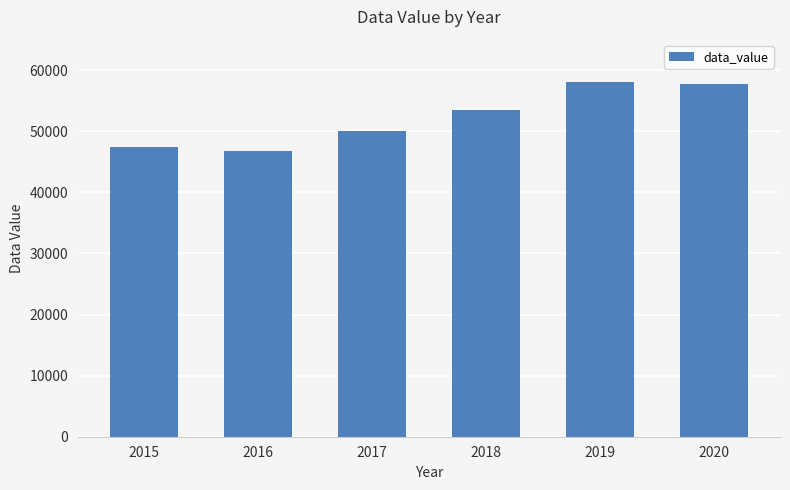

What is the difference between the maximum and minimum values?

11204